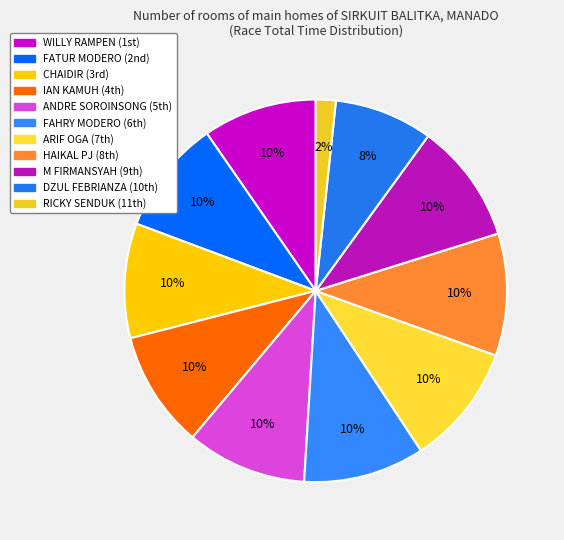

How many segments does this pie chart have?

11